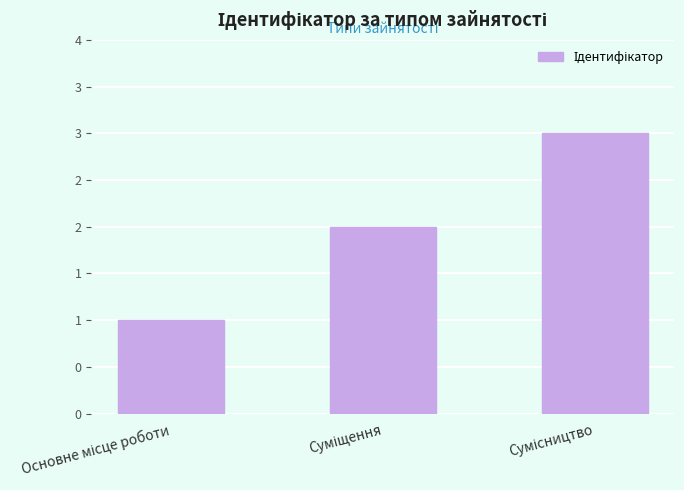

Reading right to left, what are all the values shown in this chart?

3	2	1